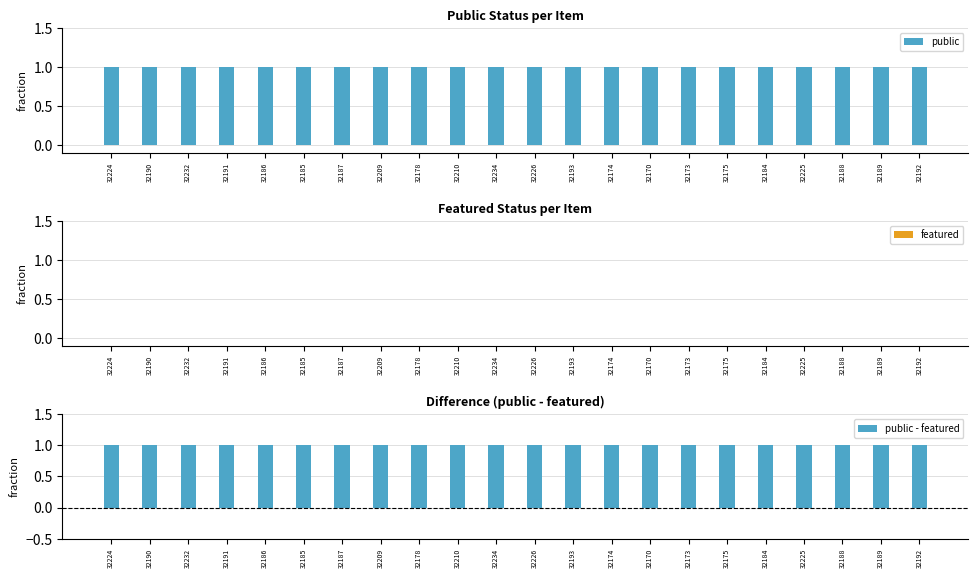

Reading right to left, list all the values displayed in this chart.

public: 32192=1	32189=1	32188=1	32225=1	32184=1	32175=1	32173=1	32170=1	32174=1	32193=1	32226=1	32234=1	32210=1	32178=1	32209=1	32187=1	32185=1	32186=1	32191=1	32232=1	32190=1	32224=1
featured: 32192=0	32189=0	32188=0	32225=0	32184=0	32175=0	32173=0	32170=0	32174=0	32193=0	32226=0	32234=0	32210=0	32178=0	32209=0	32187=0	32185=0	32186=0	32191=0	32232=0	32190=0	32224=0
public - featured: 32192=1	32189=1	32188=1	32225=1	32184=1	32175=1	32173=1	32170=1	32174=1	32193=1	32226=1	32234=1	32210=1	32178=1	32209=1	32187=1	32185=1	32186=1	32191=1	32232=1	32190=1	32224=1